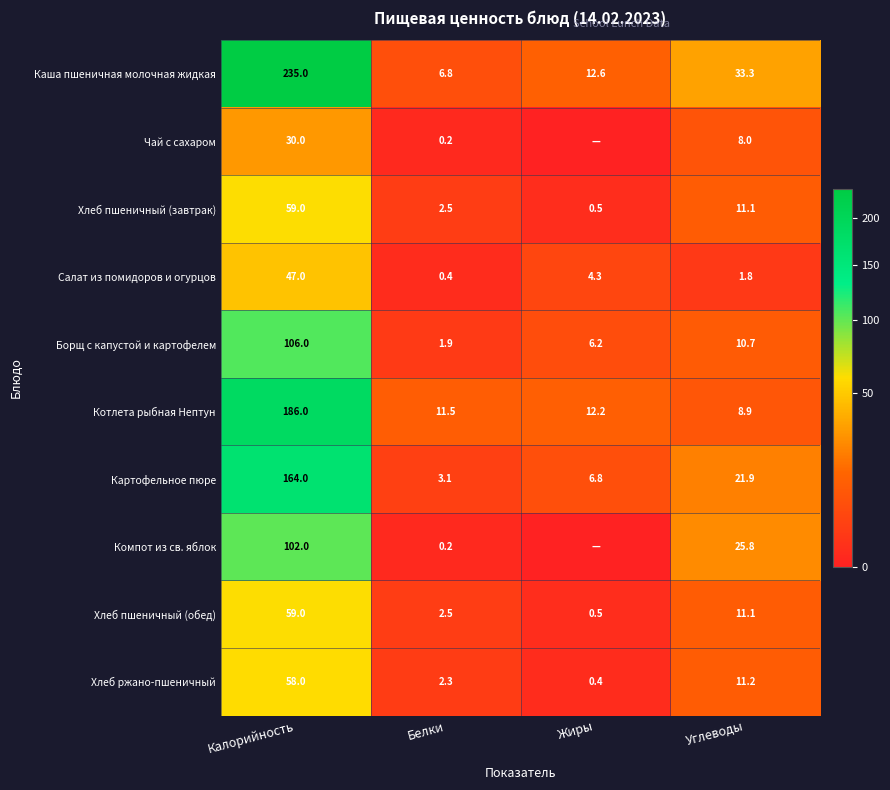

What is the sum of the Каша пшеничная молочная жидкая values at Углеводы and Жиры?

45.9